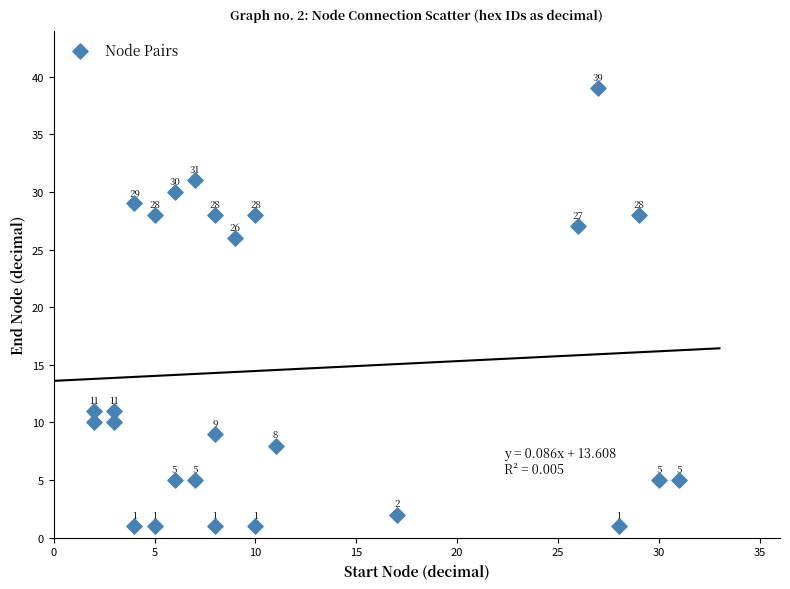

What Y value in the scatter plot is closest to 20?

26